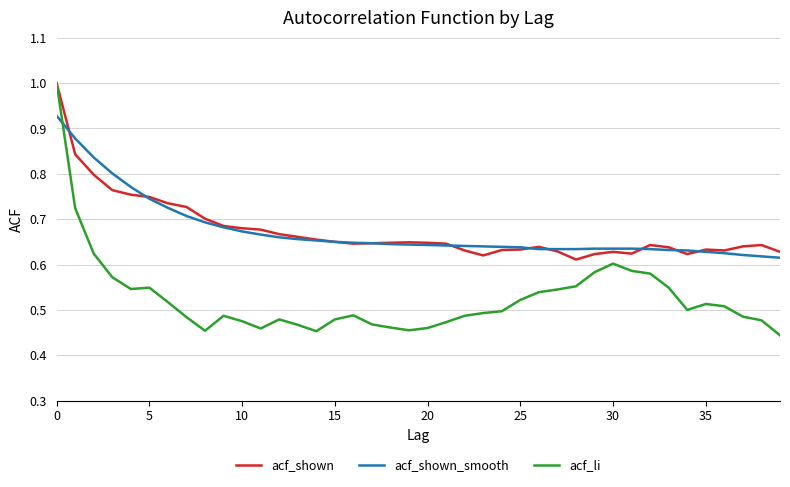

Which series has the largest range (max minus min)?

acf_li